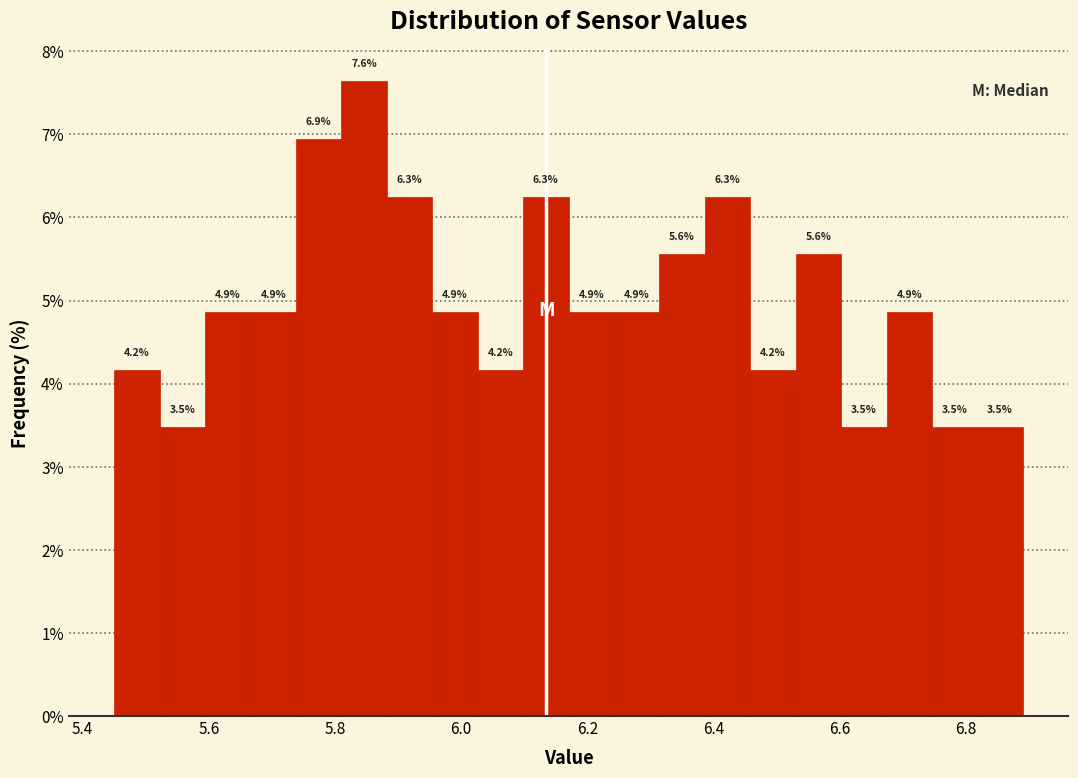

Around what value on the x-axis is the tallest bar? Give the approximate position of its centre, as read against the axis.

5.84